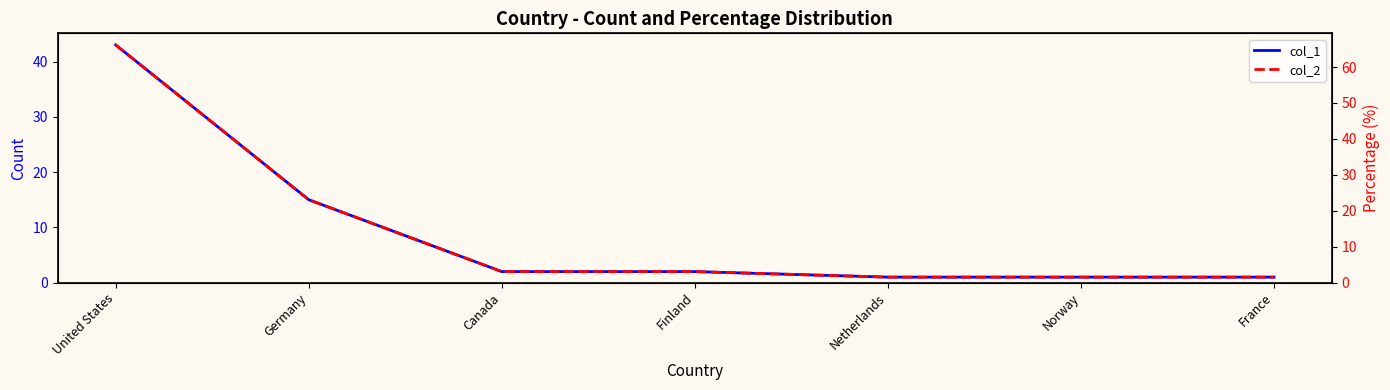

What is the average value of the col_1 series?

9.3